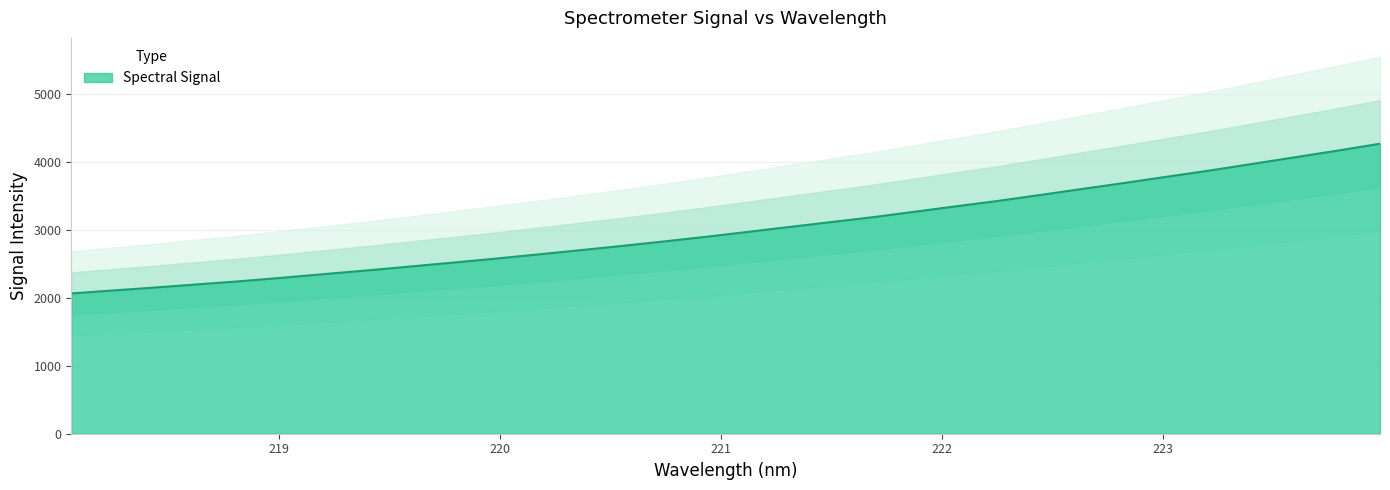

How many data points does each series have?

32